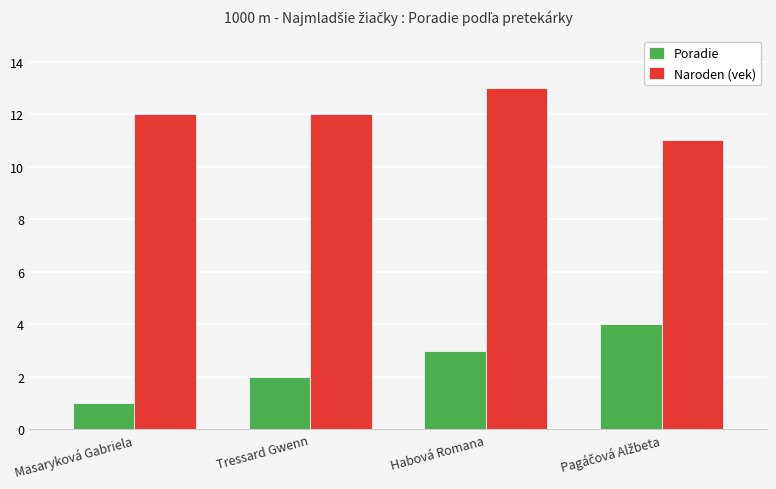

What is the difference between the maximum and minimum values in the Poradie series?

3